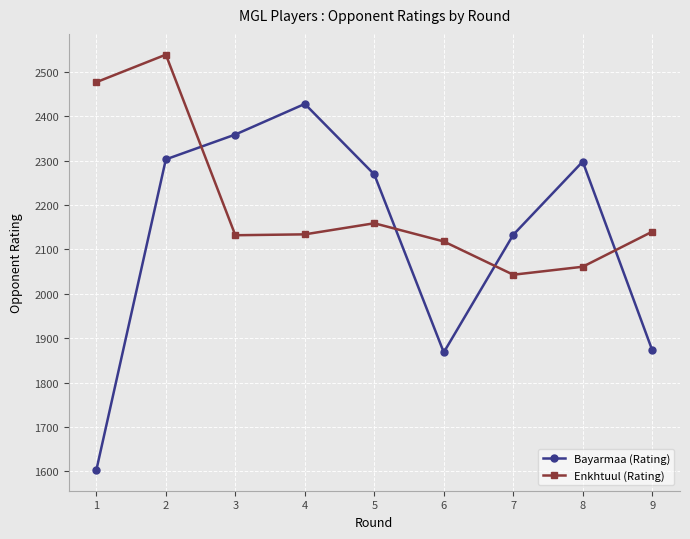

At which label is Bayarmaa (Rating) closest to 2015?

7